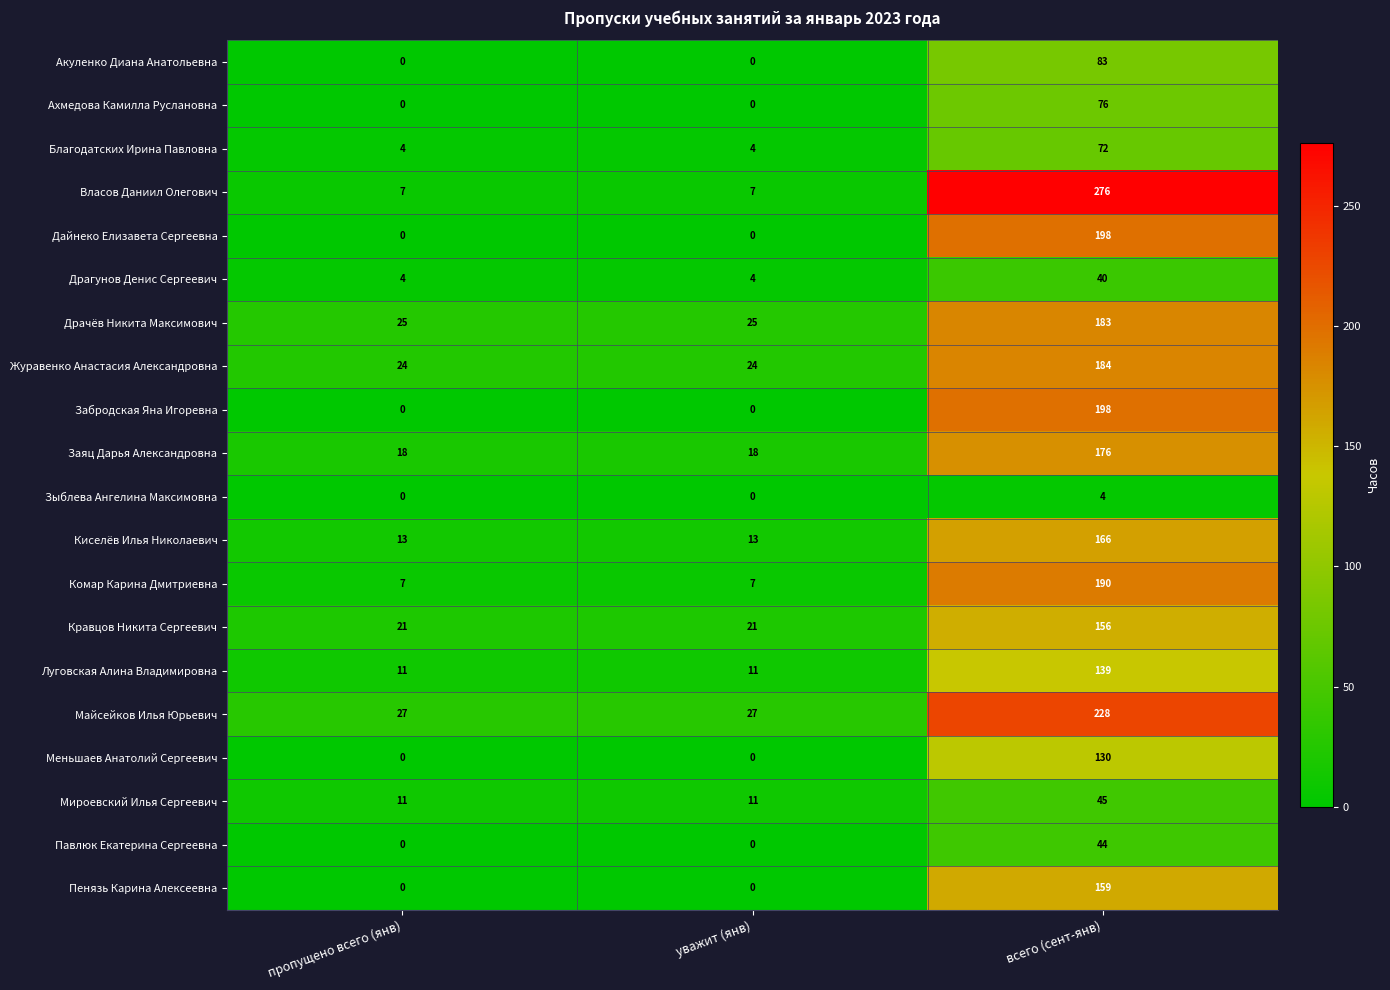

What is the difference between the highest and lowest values at уважит (янв)?

27